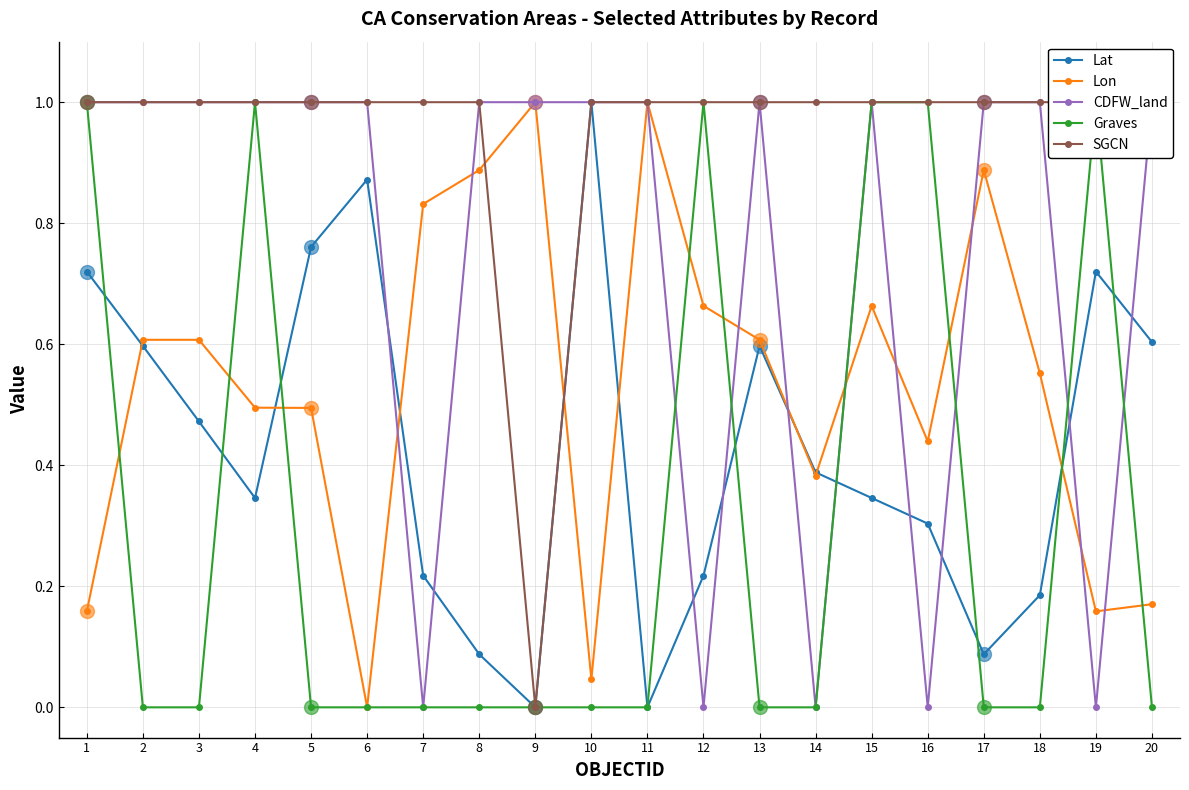

What is the average value of the Lon series?

0.5